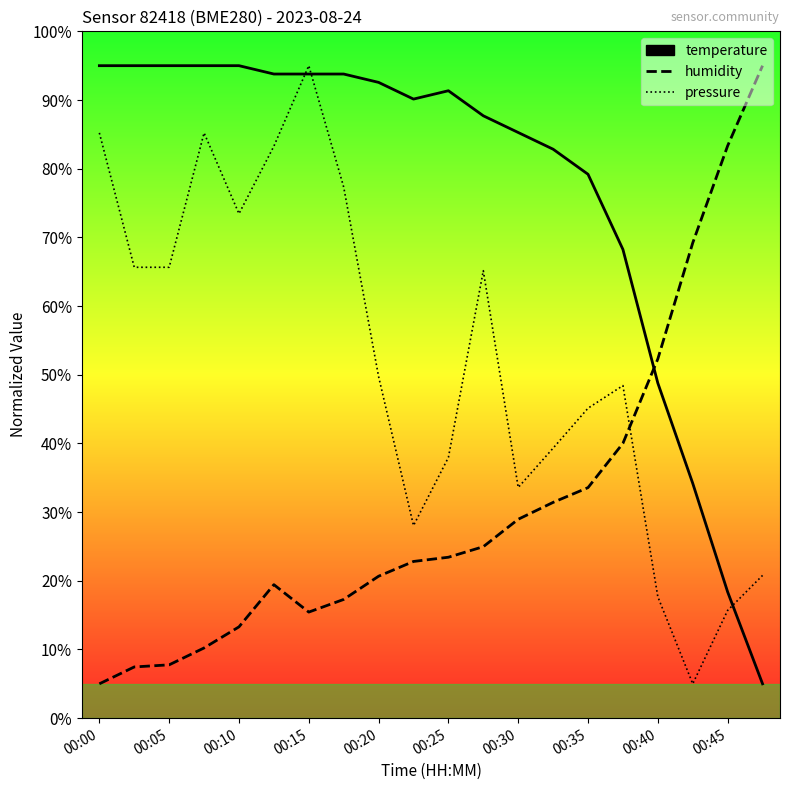

What are all the series names shown in the legend?

temperature, humidity, pressure